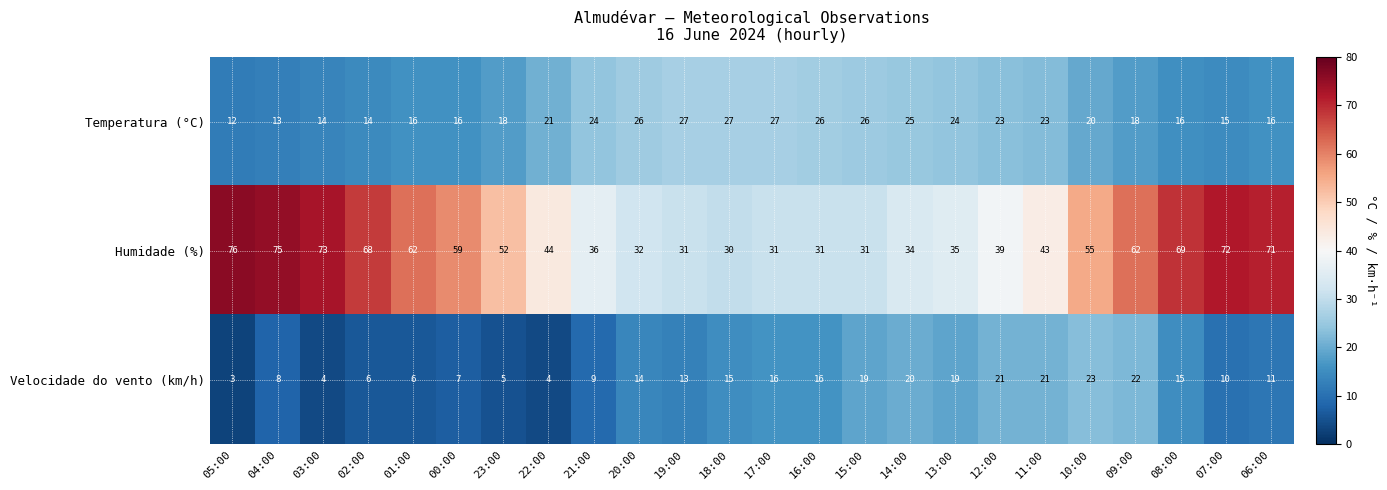

Is the value of Temperatura (°C) at 06:00 greater than the value of Humidade (%) at 00:00?

No